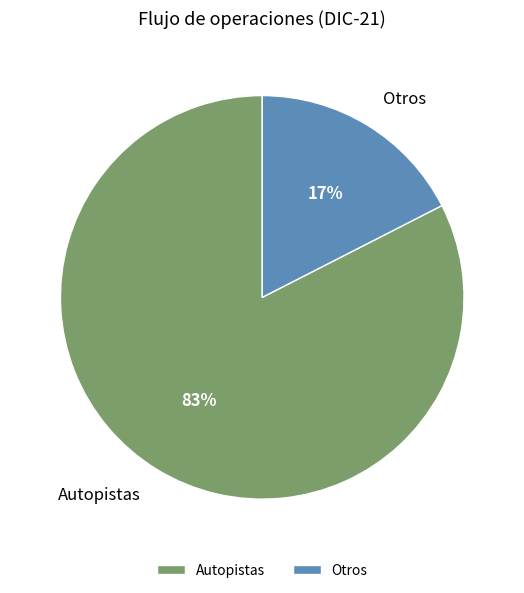

To the nearest percent, what is the average slice percentage?

50%